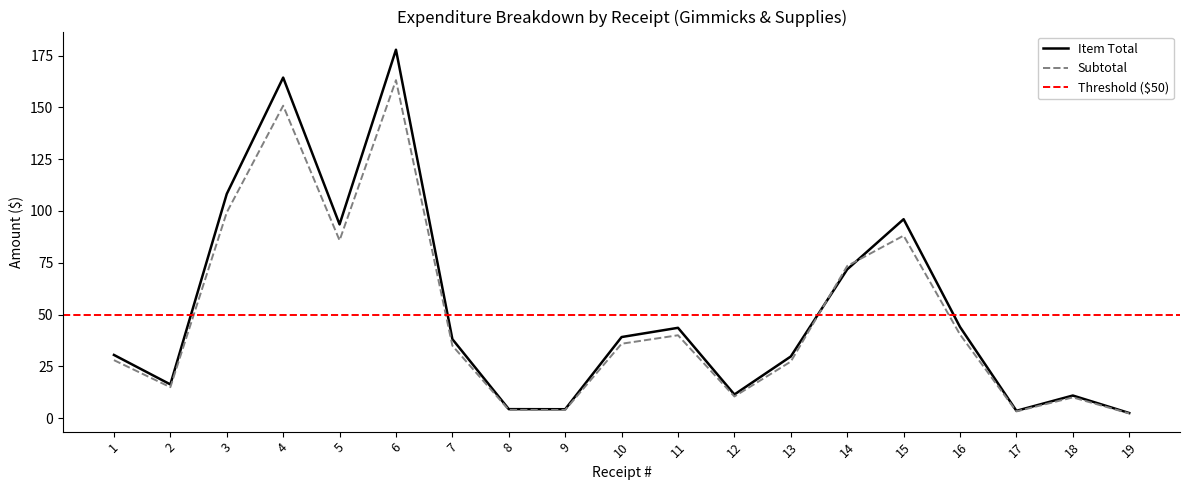

True or false: Item Total has more than 1 interior local peaks.

True